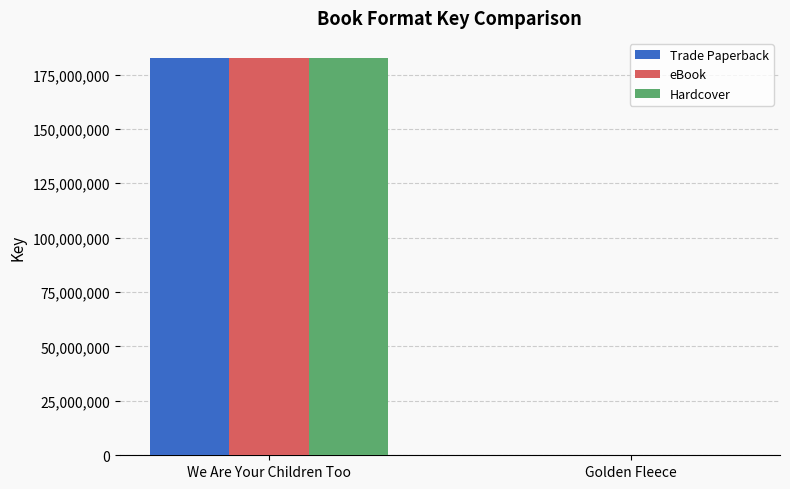

What is the maximum value shown in the chart?

182691926